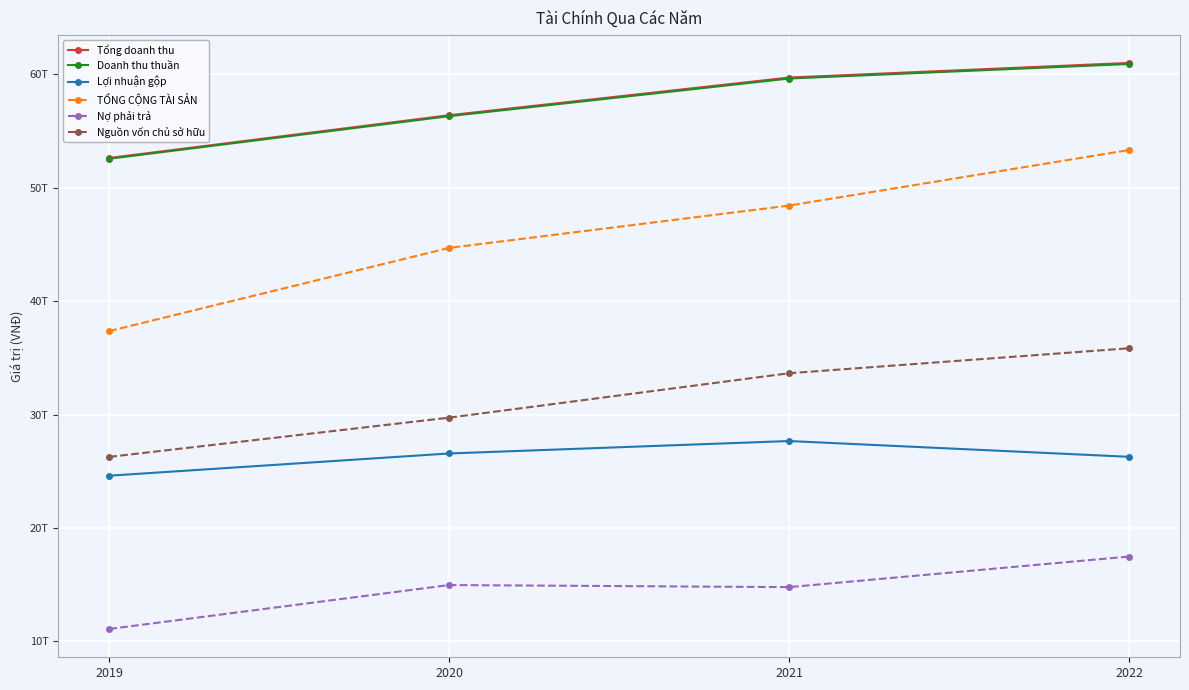

What are all the series names shown in the legend?

Tổng doanh thu, Doanh thu thuần, Lợi nhuận gộp, TỔNG CỘNG TÀI SẢN, Nợ phải trả, Nguồn vốn chủ sở hữu